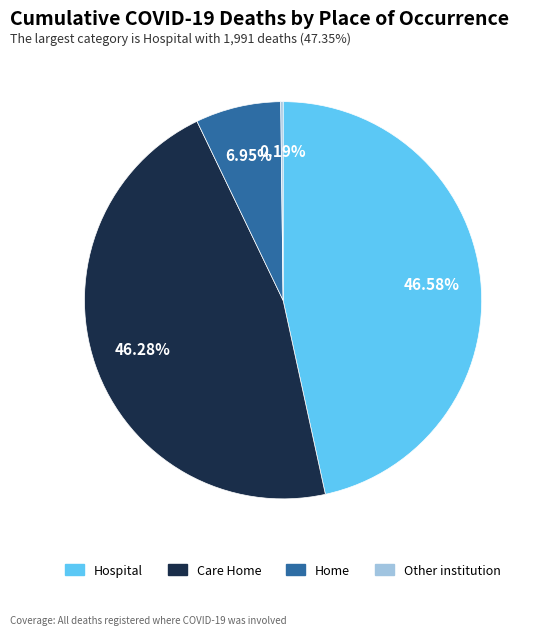

Does any single category account for the majority?

No